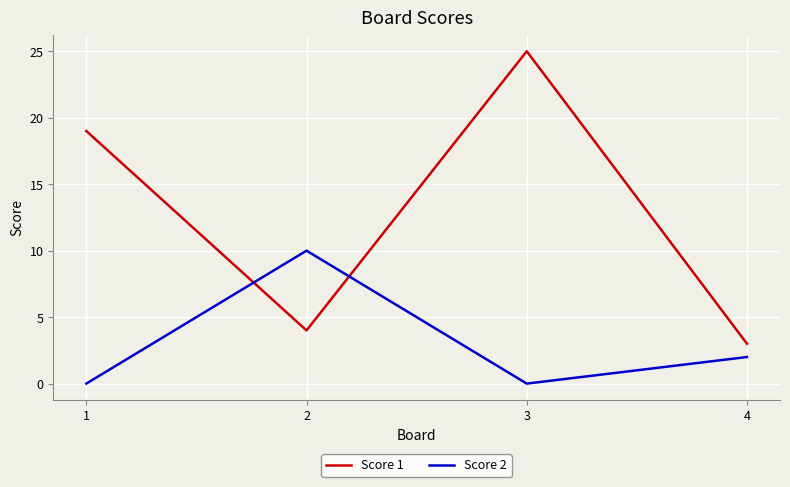

Count the number of categories in the chart.

4